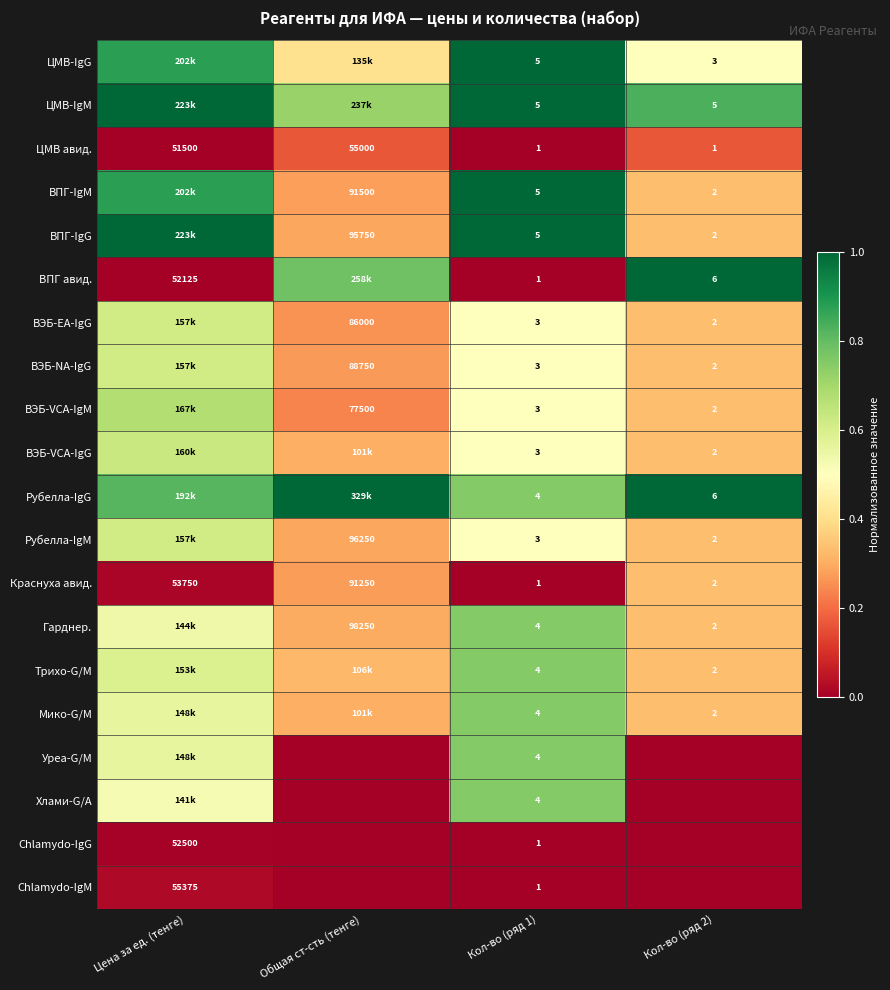

Is the value of ВПГ авид. at Кол-во (ряд 1) greater than the value of ЦМВ-IgG at Кол-во (ряд 1)?

No